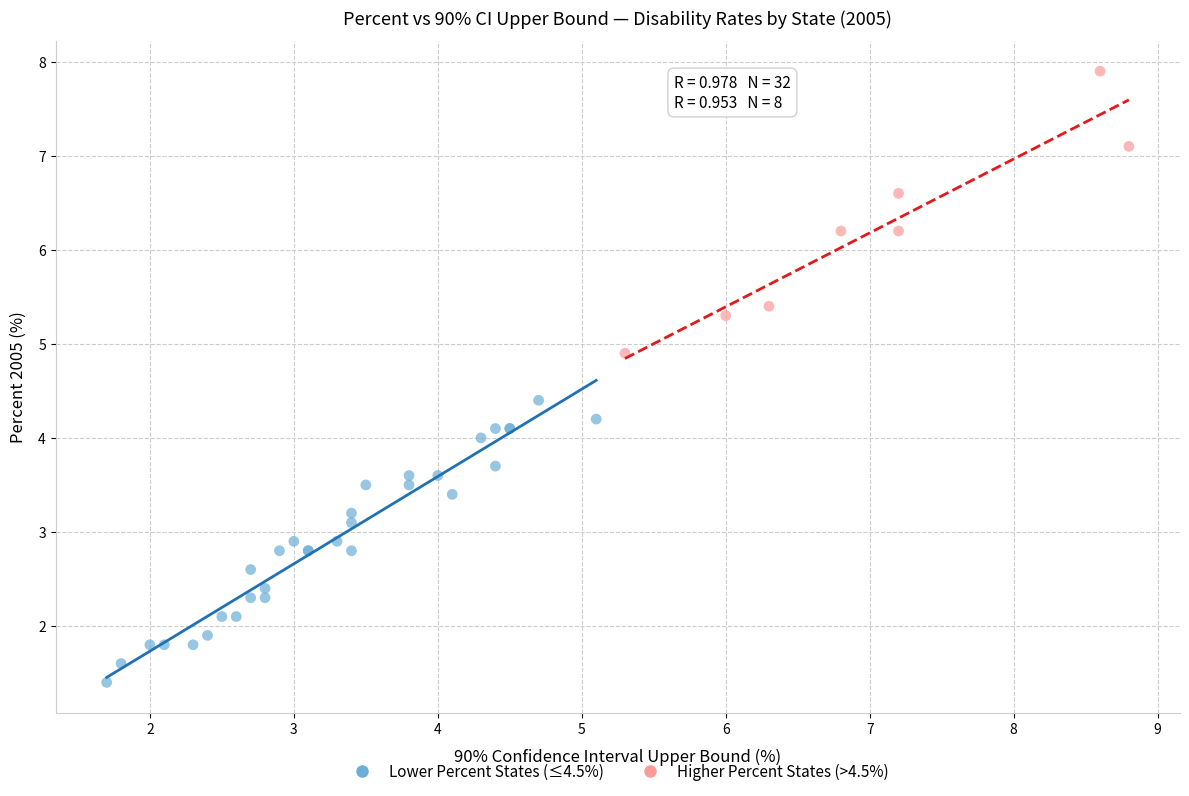

Which series contains the lowest Y value?

Lower Percent States (≤4.5%)